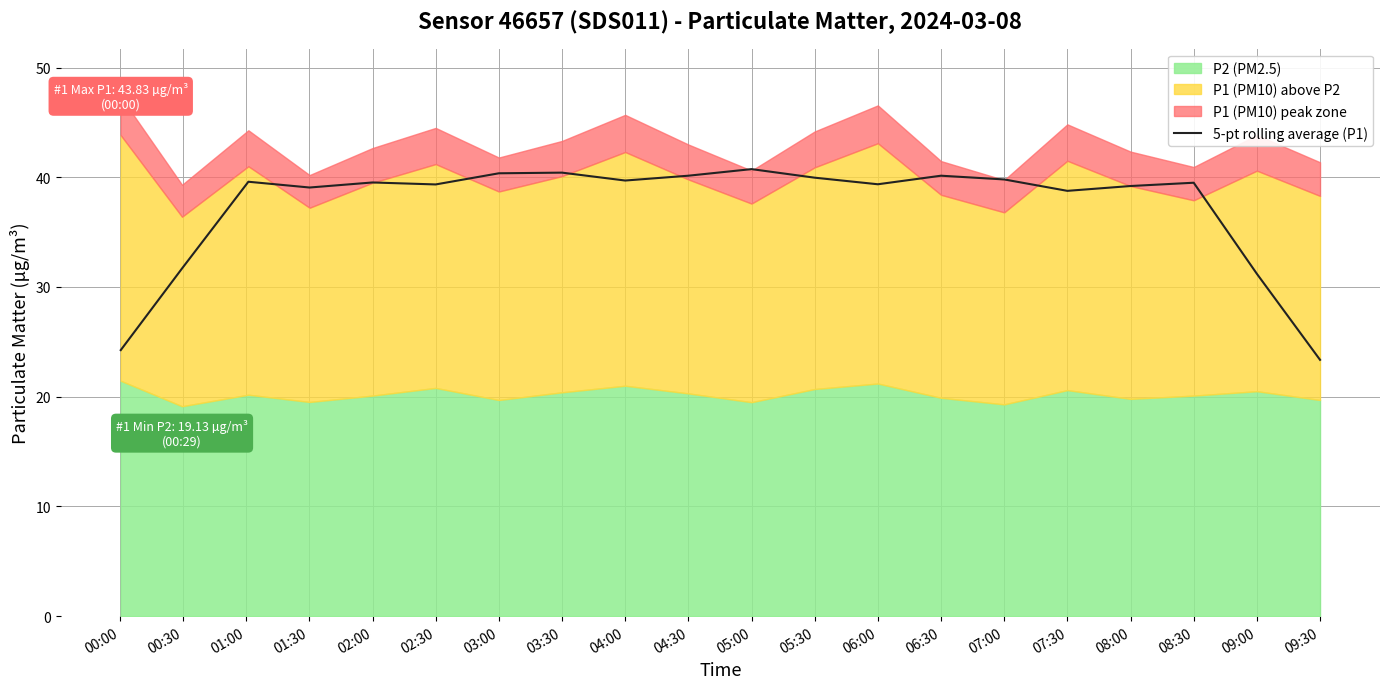

What is the lowest value of the 5-pt rolling average (P1) series?

23.4